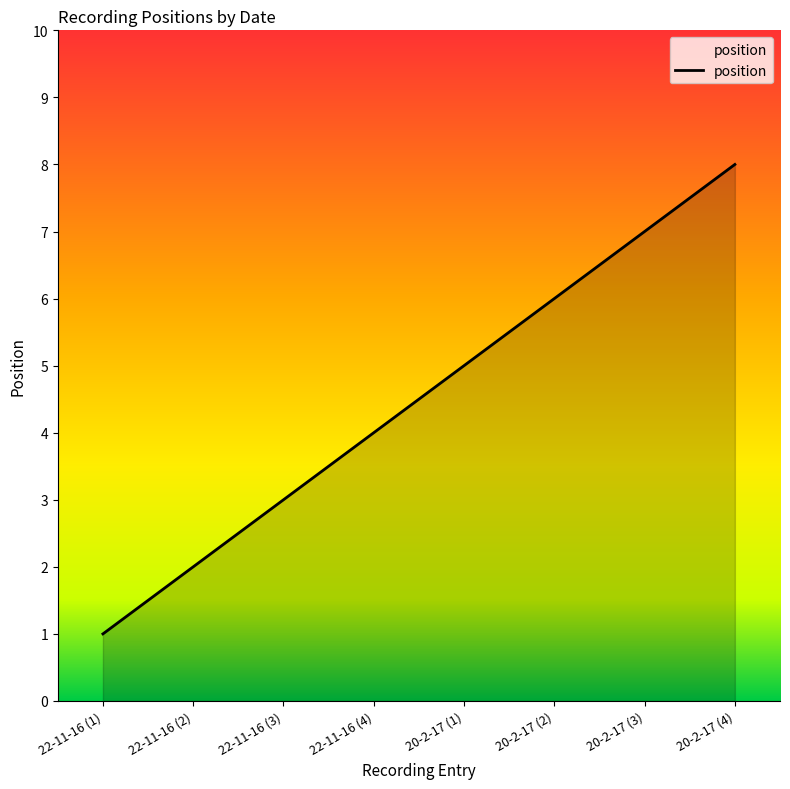

What is the greatest value displayed?

8